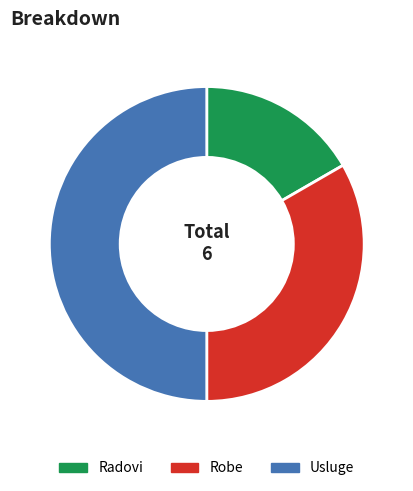

Count the number of slices in the pie.

3